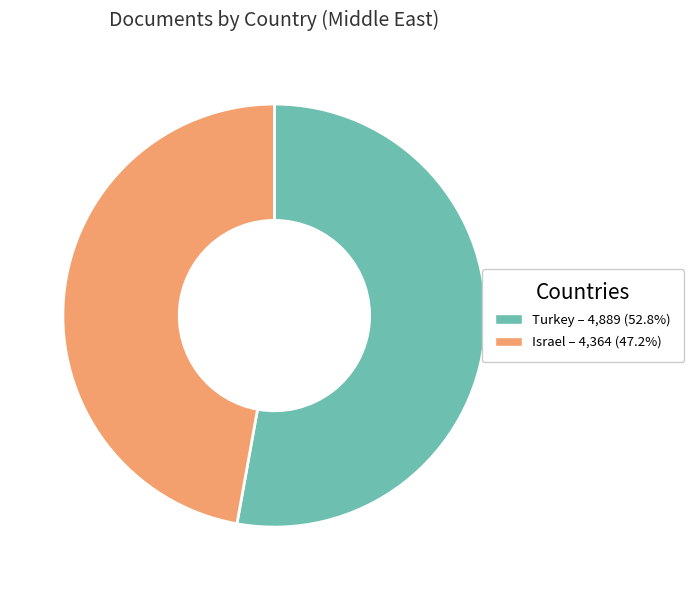

Count the number of slices in the pie.

2